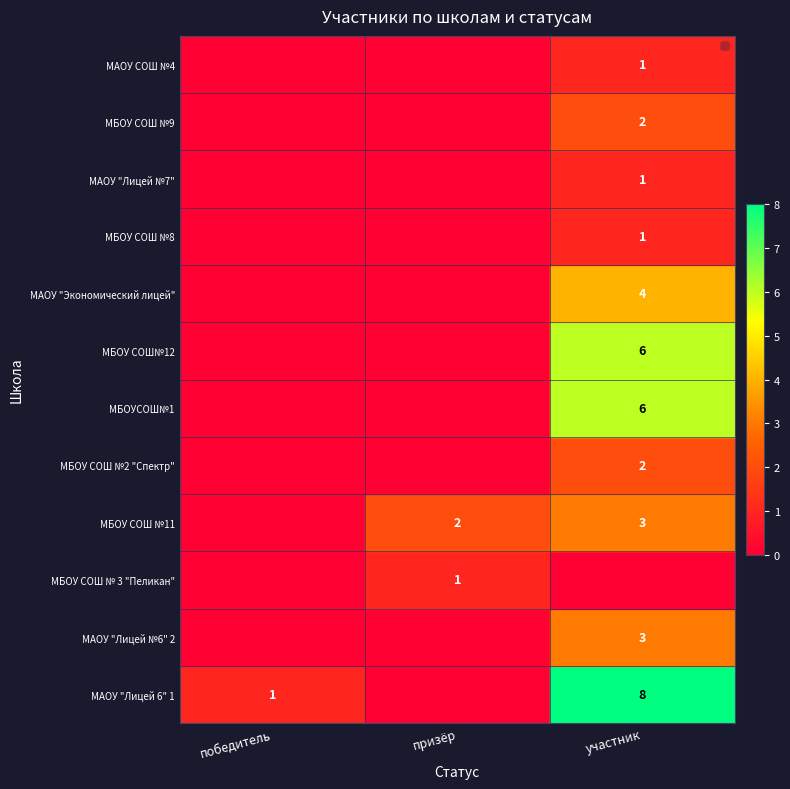

Which category has the highest value across all series?

участник